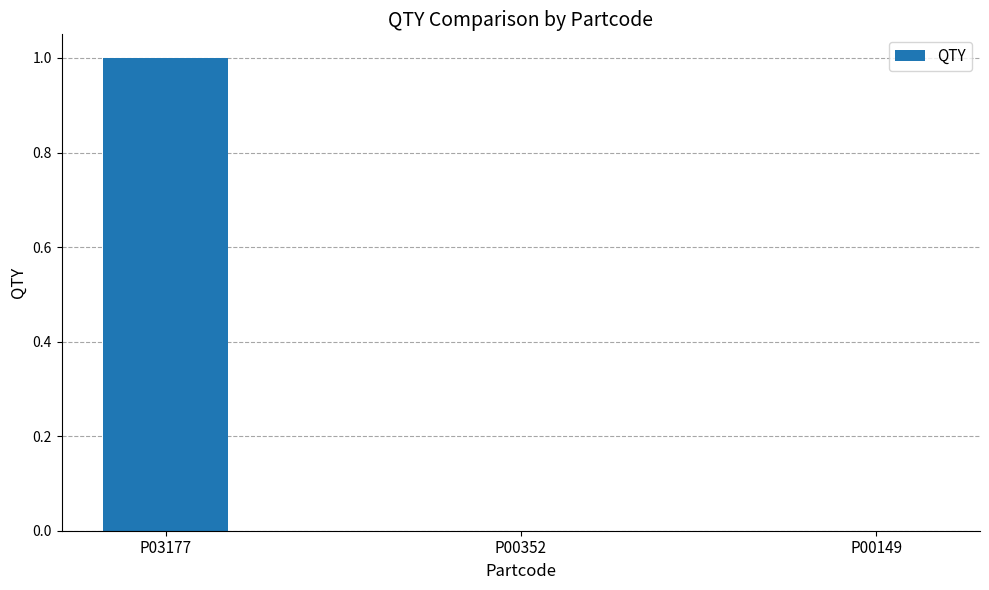

What is the sum of the values at P00149 and P03177?

1